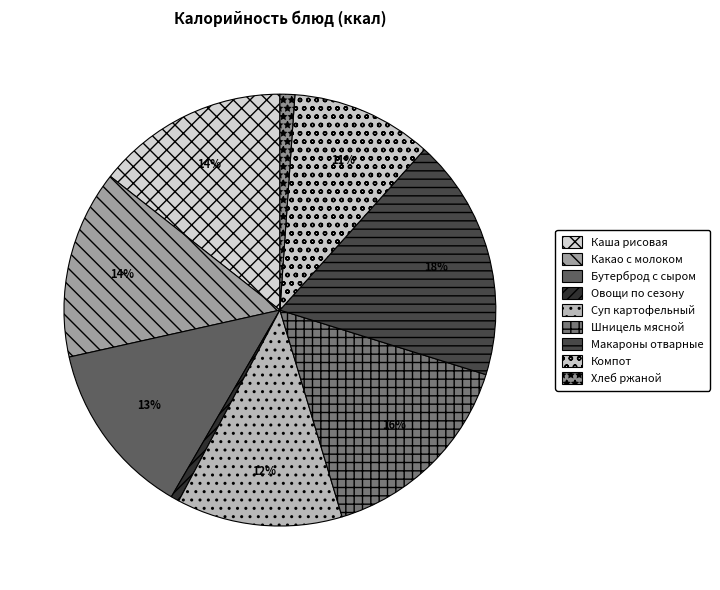

How many slices are in this pie chart?

9